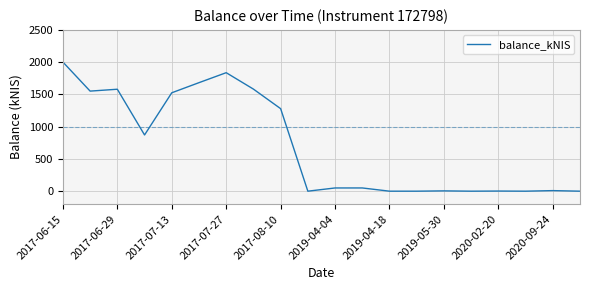

What is the greatest value displayed?

2001.5